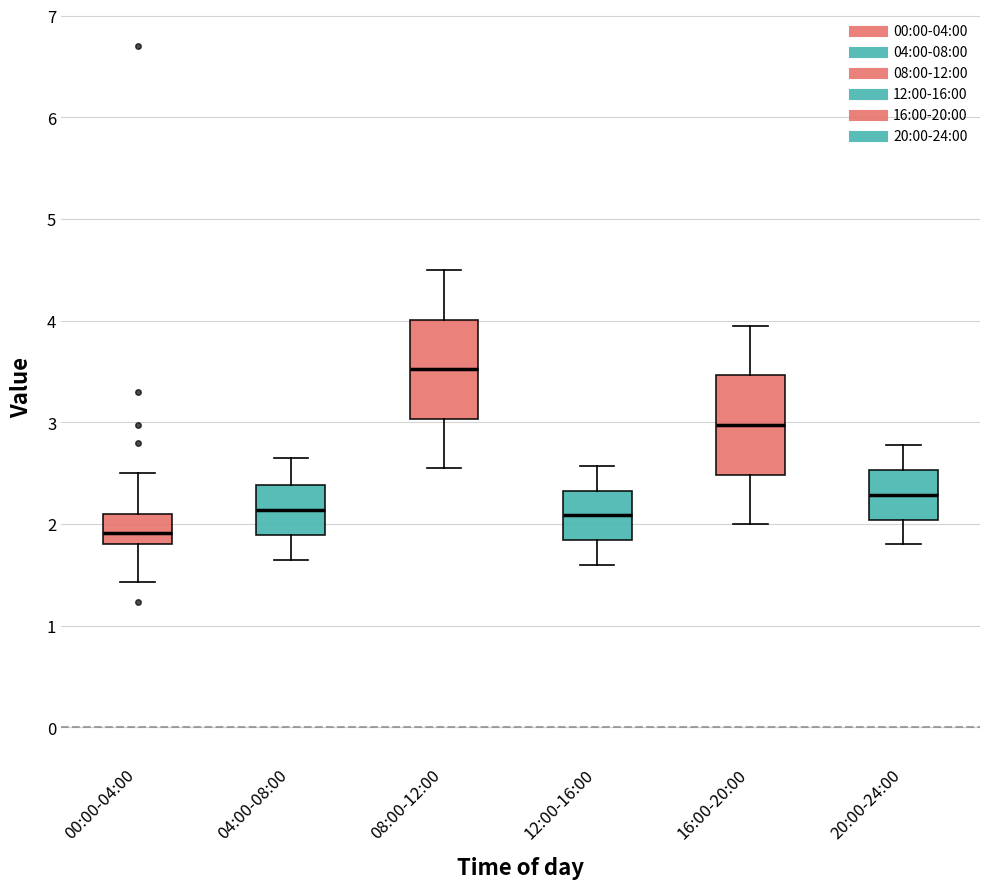

Where does the lower whisker of the box for 00:00-04:00 end on the y-axis? The values are not printed on the chart, so give them approximately, as read against the axis.

1.4